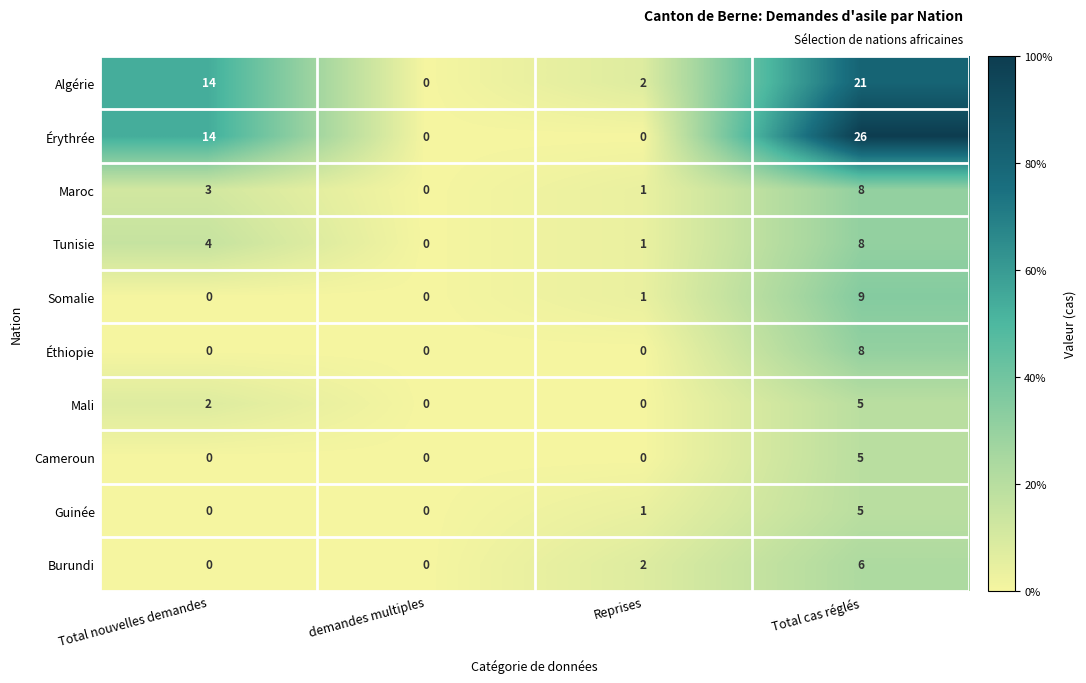

List the labels in order of Tunisie value, largest first.

Total cas réglés, Total nouvelles demandes, Reprises, demandes multiples